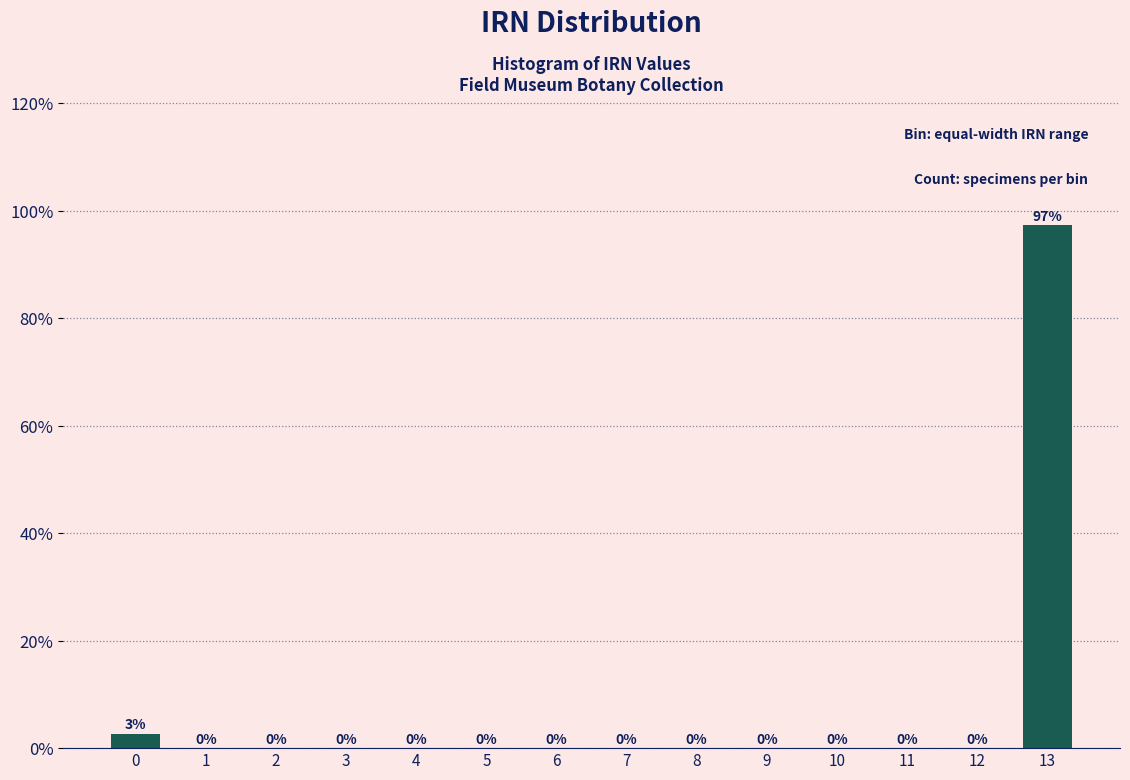

What is the sum of all values?

100.0